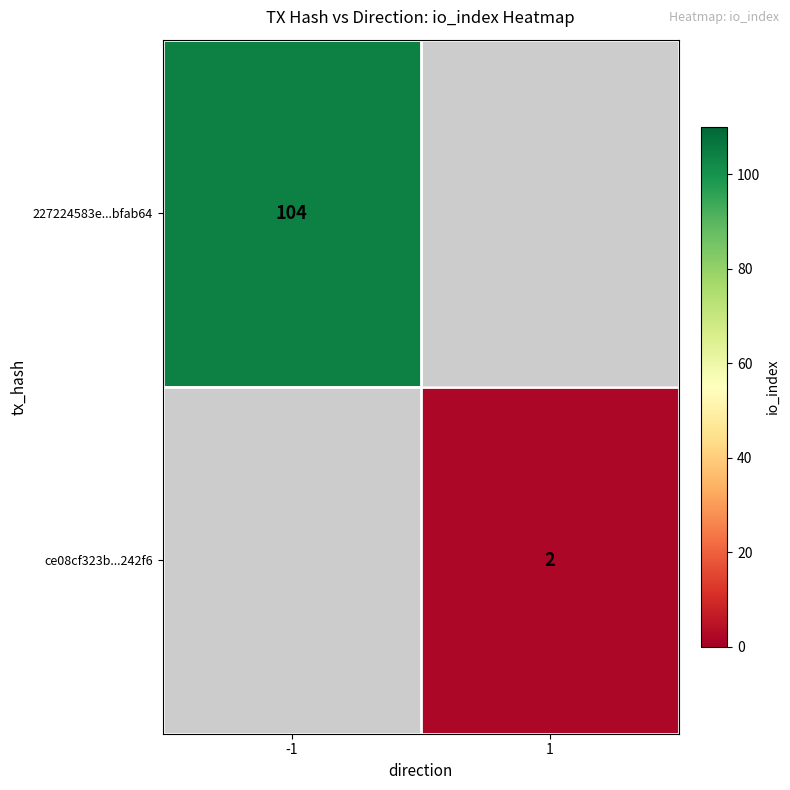

Is it true that 227224583e...bfab64 equals 104 at -1?

True